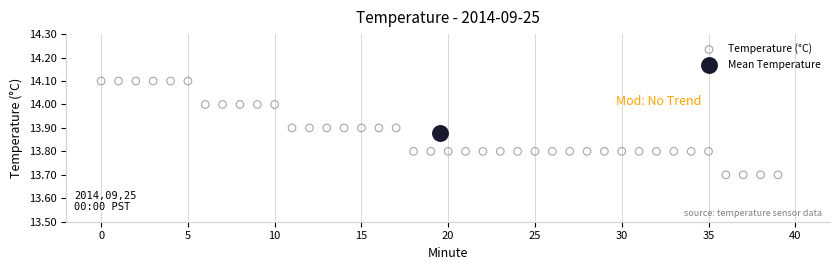

What are all the series names shown in the legend?

Temperature (°C), Mean Temperature